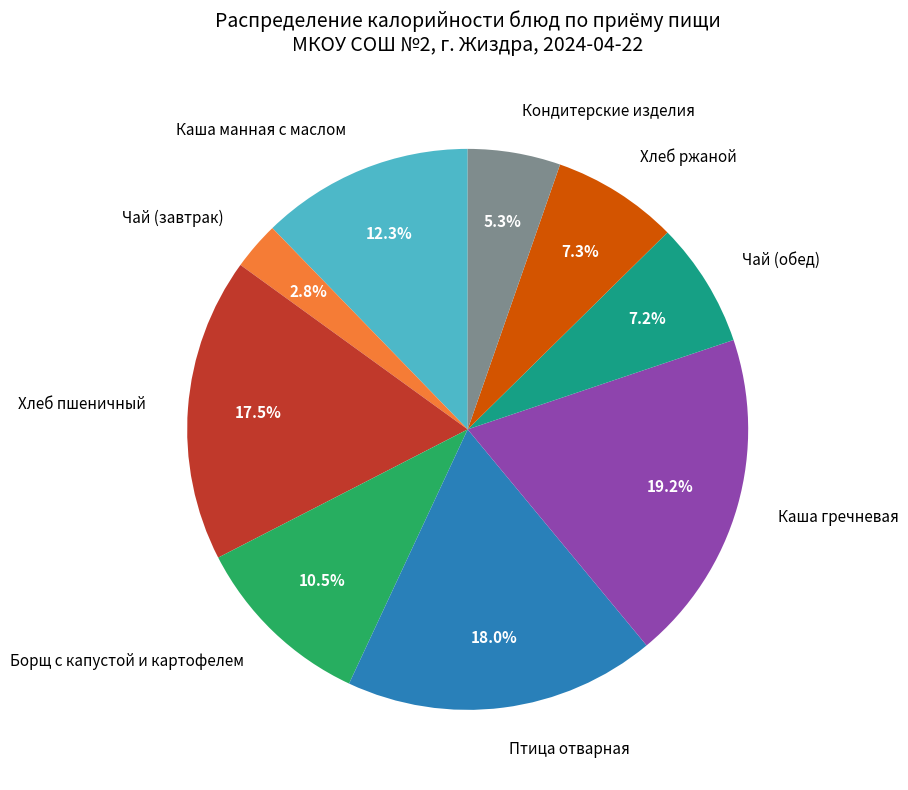

How many slices are in this pie chart?

9